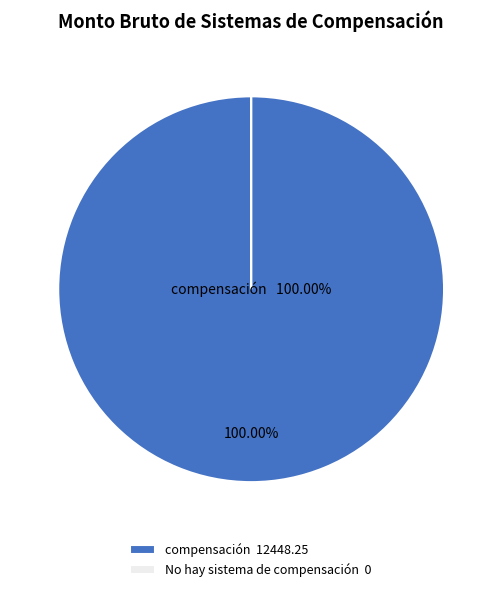

To the nearest percent, what percentage of the pie is compensación?

100%